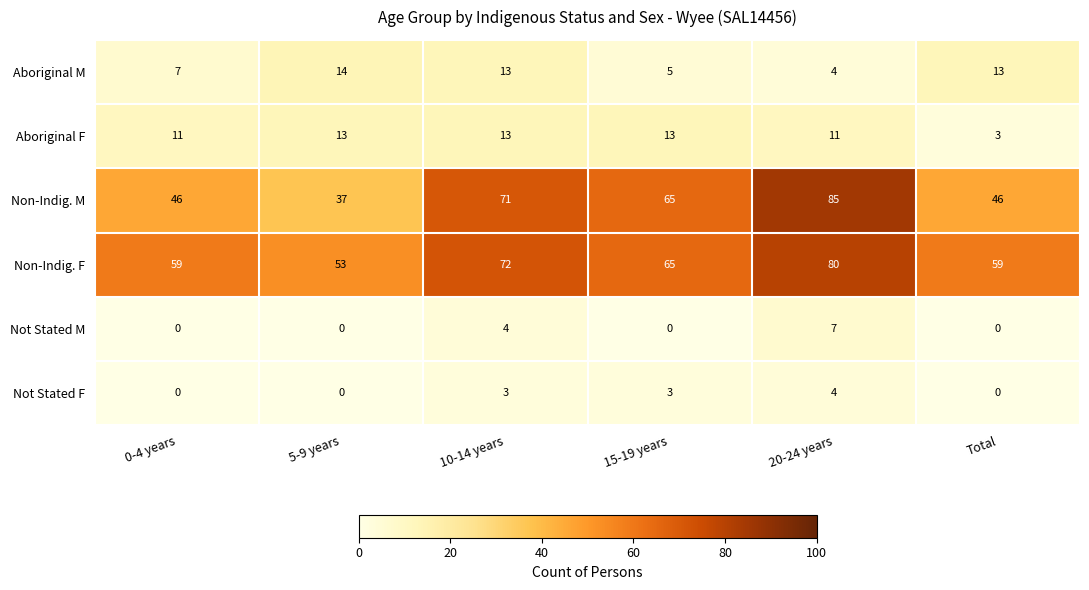

At which category is the sum across all series the highest?

20-24 years